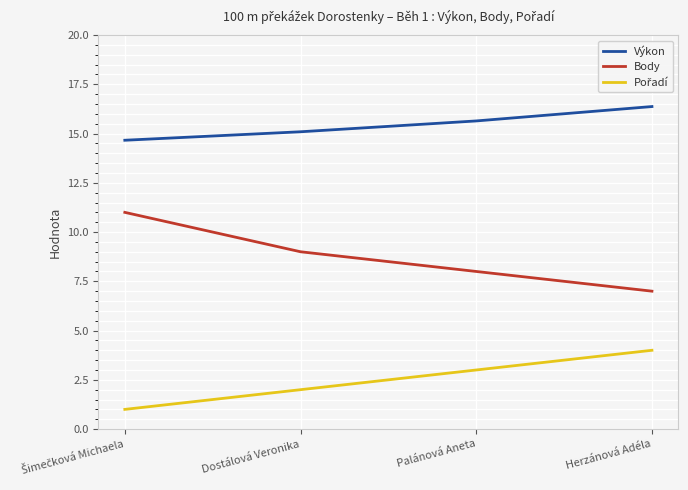

True or false: Výkon and Body cross at least once.

False